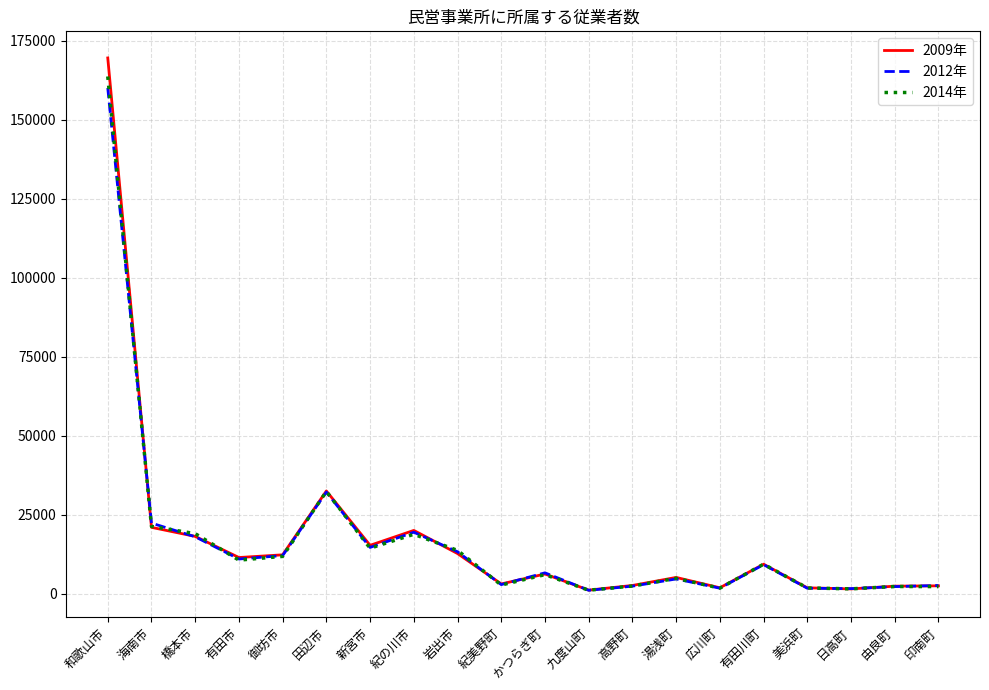

What position from the right is 新宮市?

14